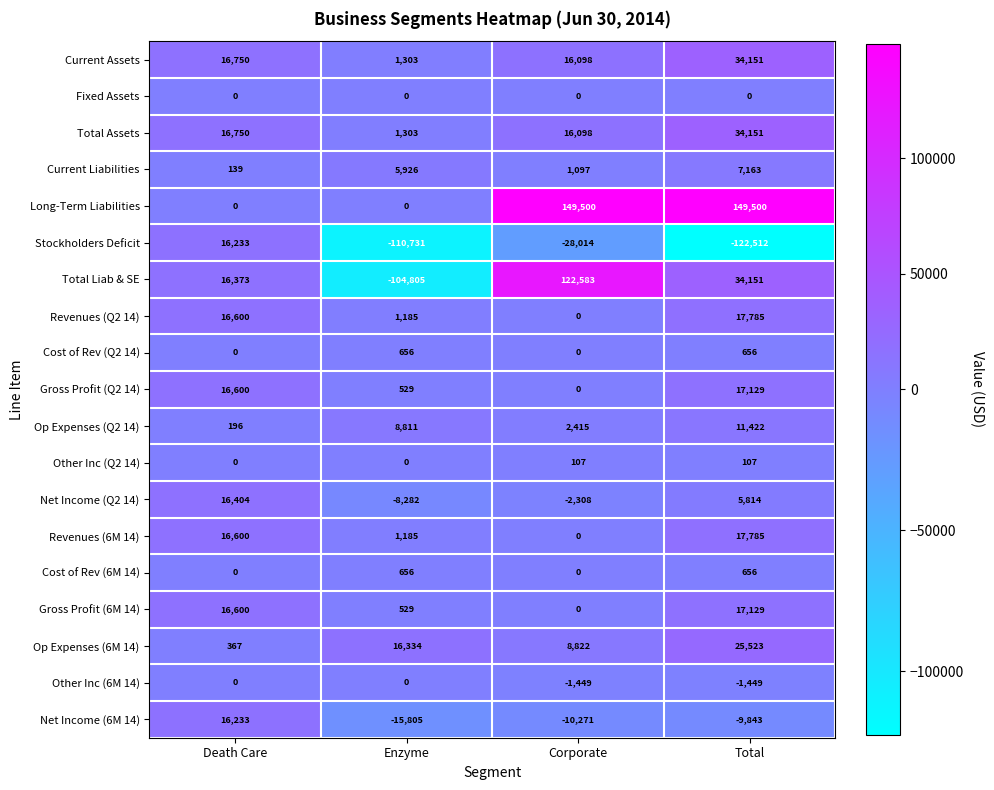

The value of Revenues (6M 14) at Total is 17785. True or false?

True